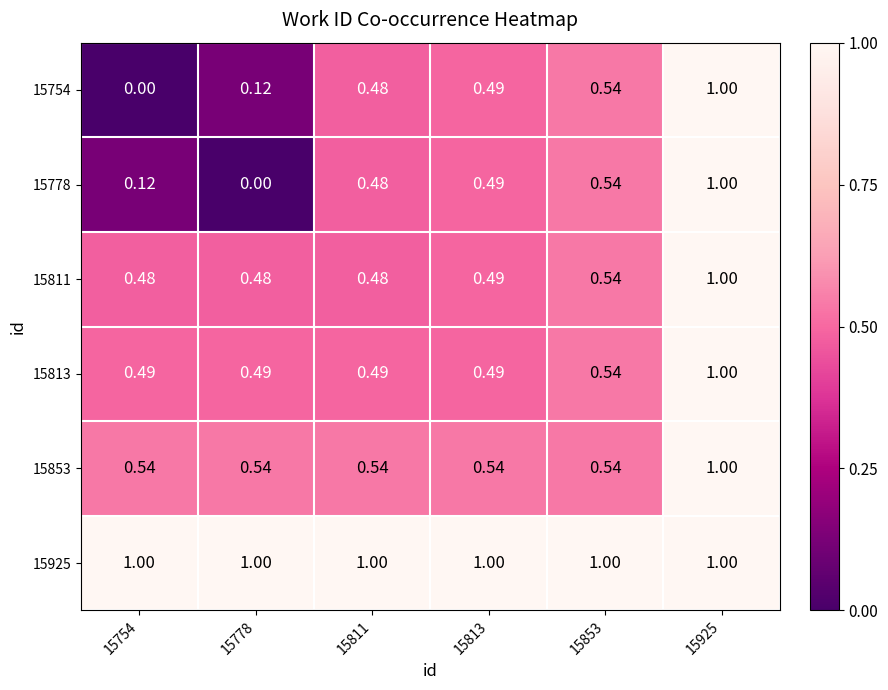

Is the value of 15925 at 15925 greater than the value of 15811 at 15778?

Yes